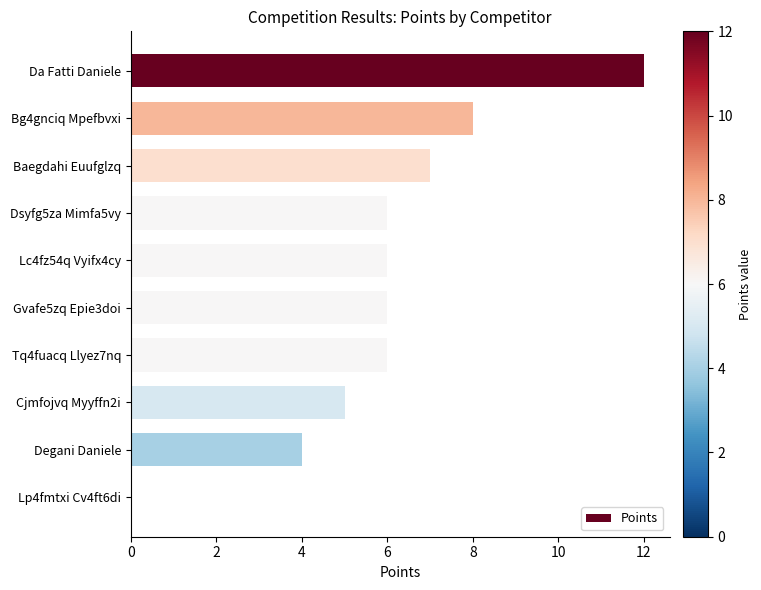

What is the greatest value displayed?

12